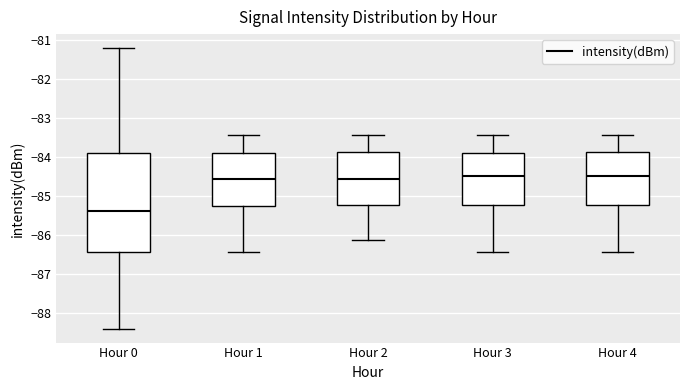

Where does the median line of the box for Hour 2 sit on the y-axis? The values are not printed on the chart, so give them approximately, as read against the axis.

-84.6